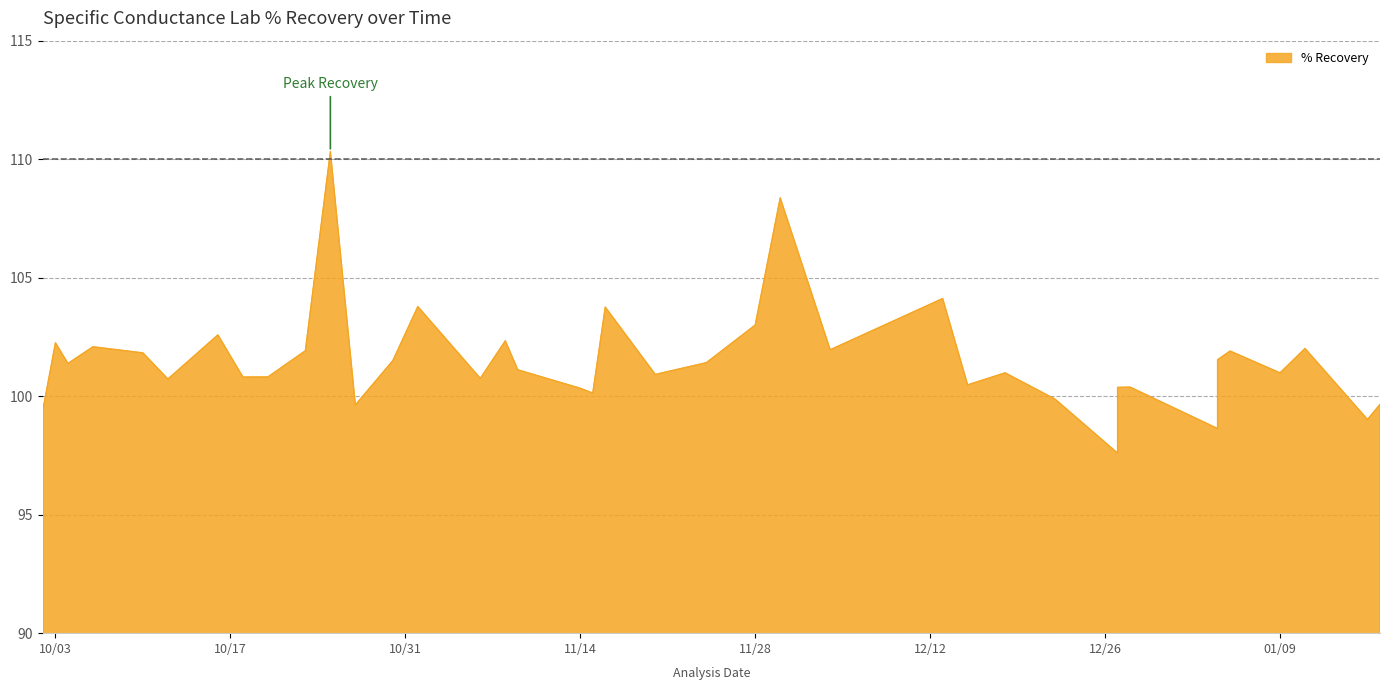

Which label corresponds to the largest value in the chart?

2006-10-25